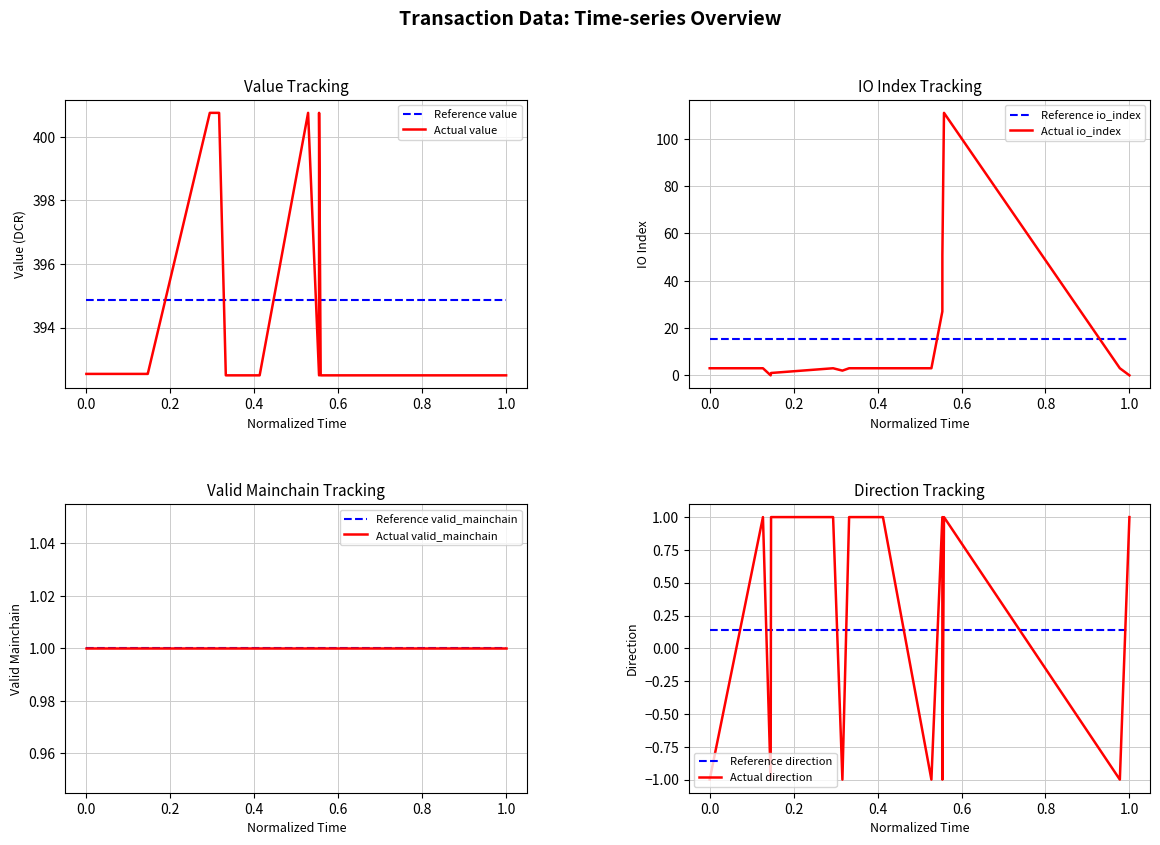

What is the average value of the direction series?

0.1